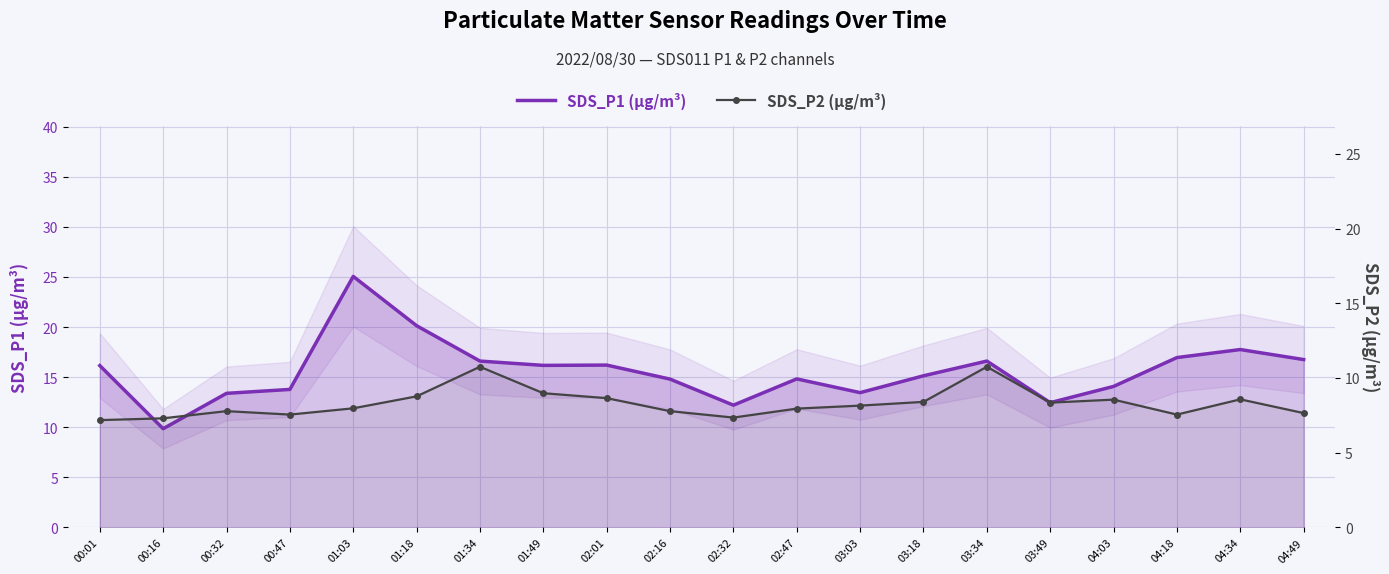

Is the value of SDS_P2 (µg/m³) at 01:49 greater than the value of SDS_P1 (µg/m³) at 02:47?

No